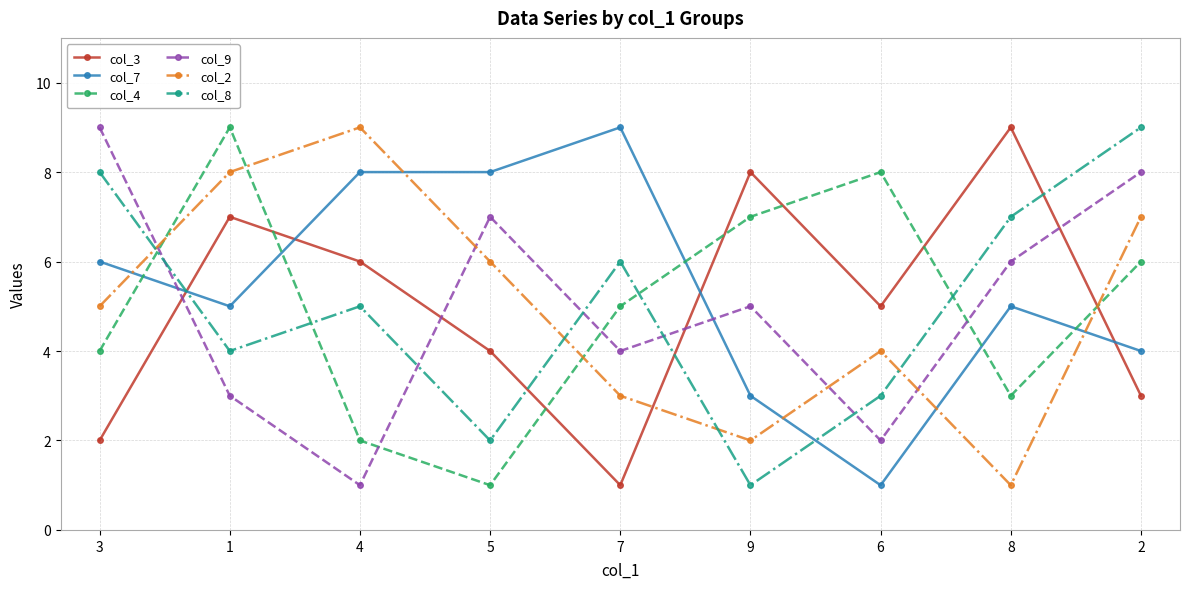

At which label does col_9 reach its minimum?

4